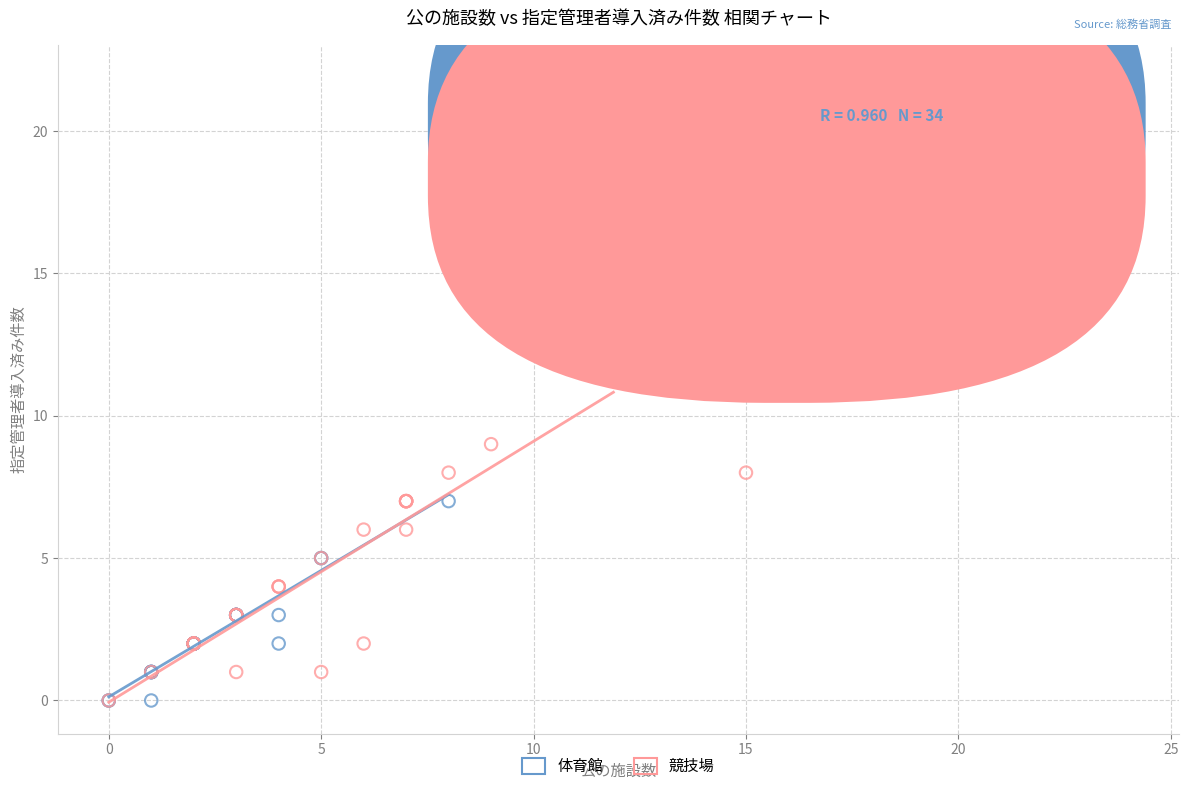

Which series reaches the maximum Y coordinate?

競技場